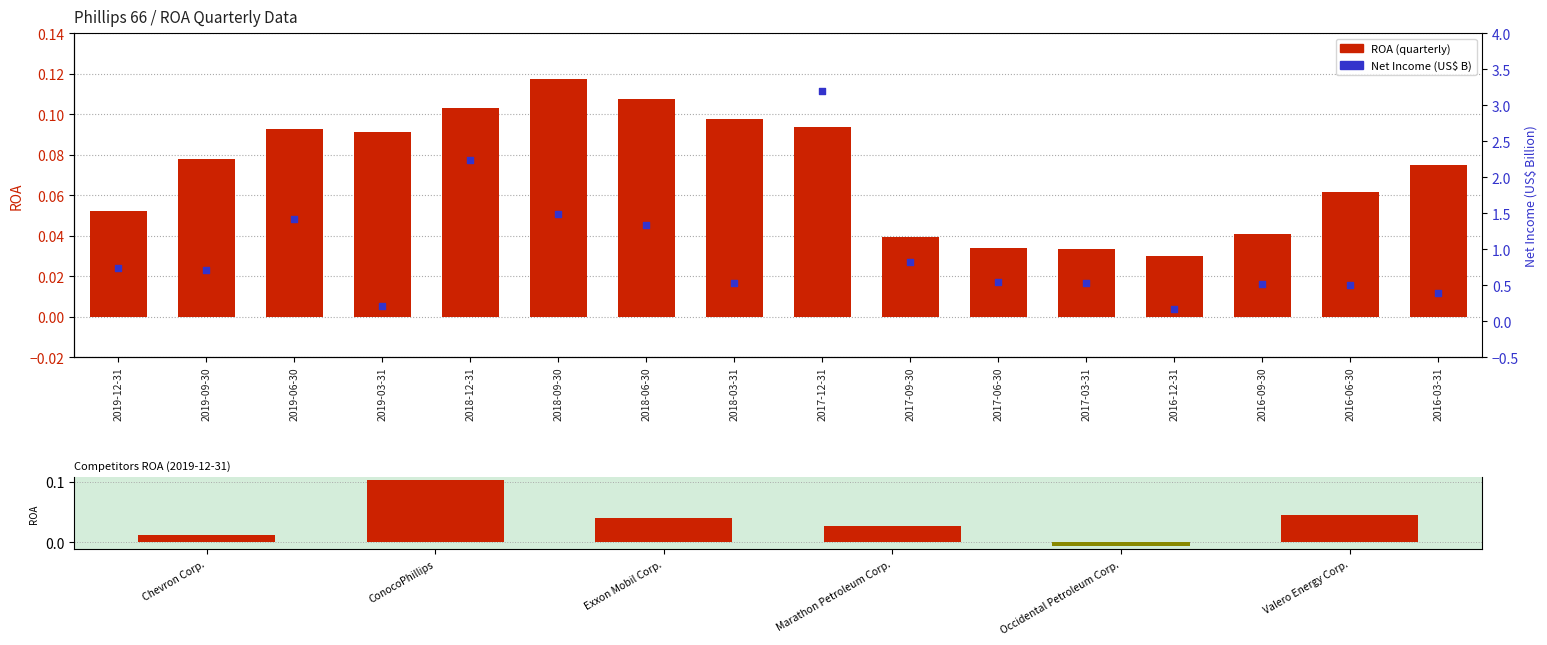

At how many categories does at least one series exceed 2?

2